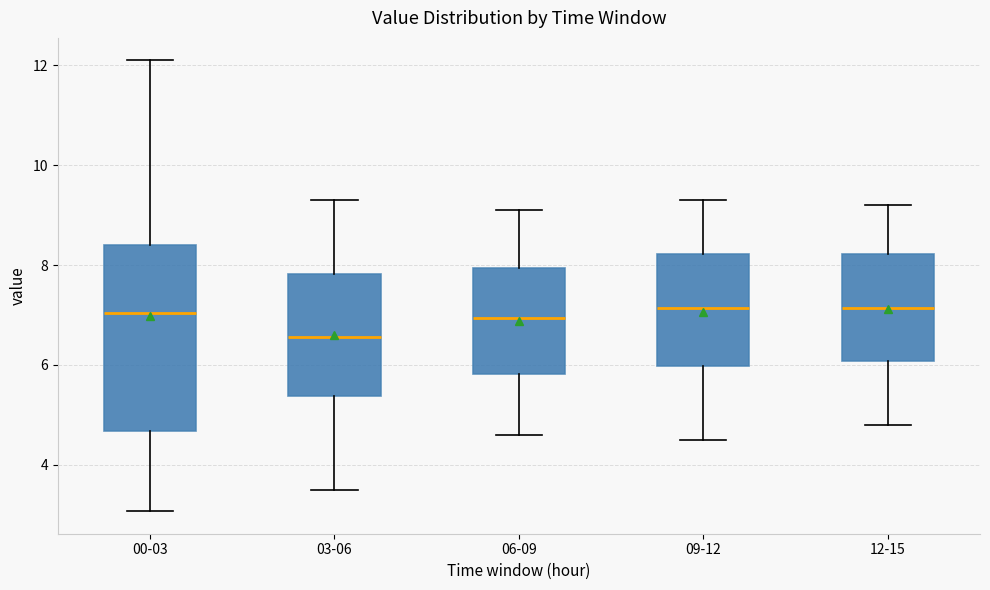

Which box is the tallest, from its lower edge to its upper edge?

00-03